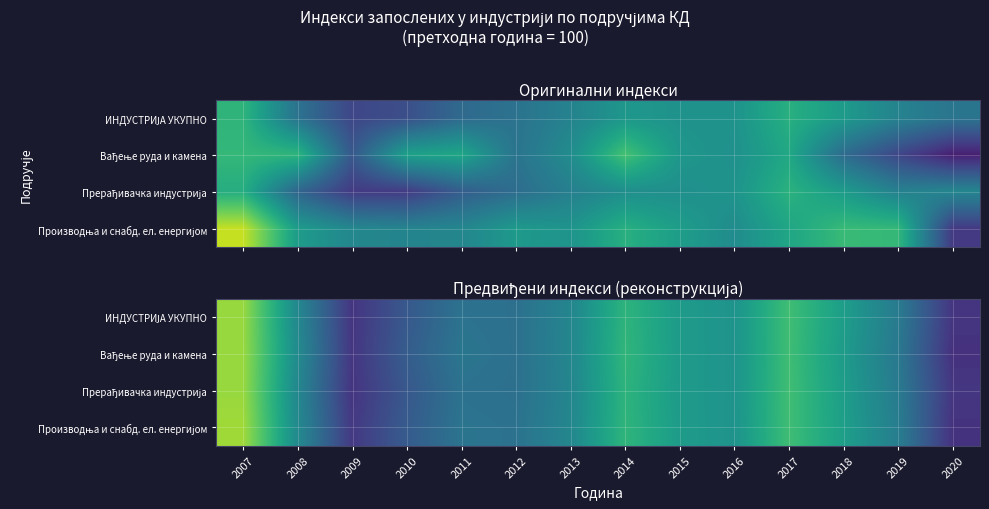

The value of ИНДУСТРИЈА УКУПНО at 2018 is 101.7. True or false?

True